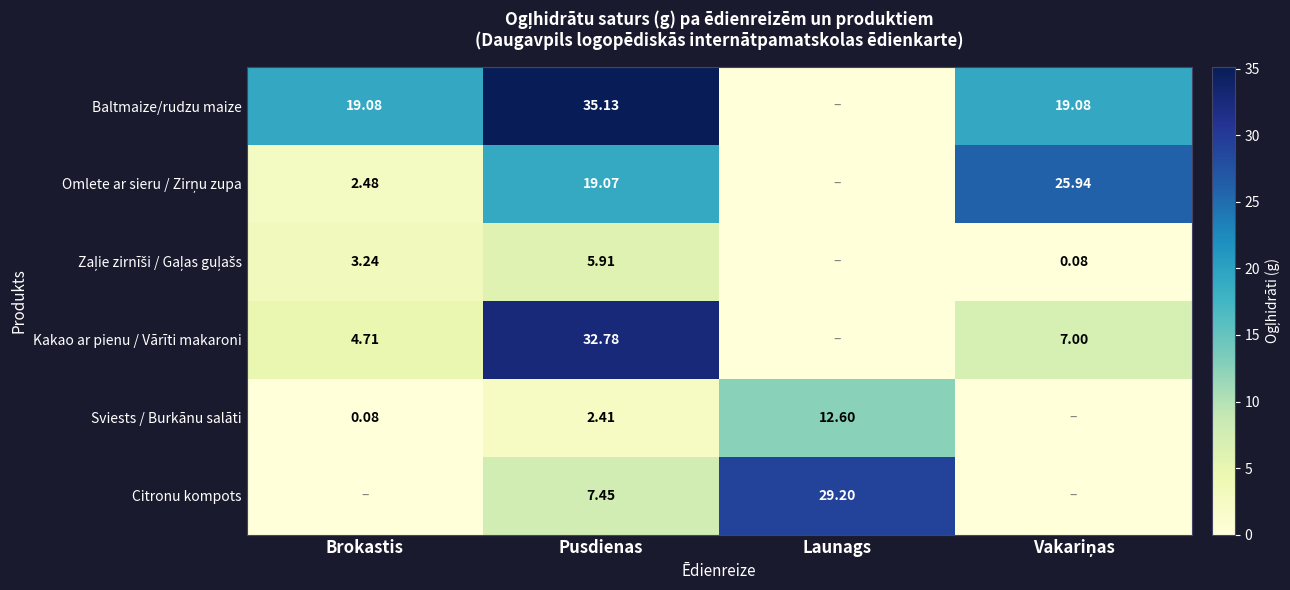

How many distinct data groups are displayed?

6